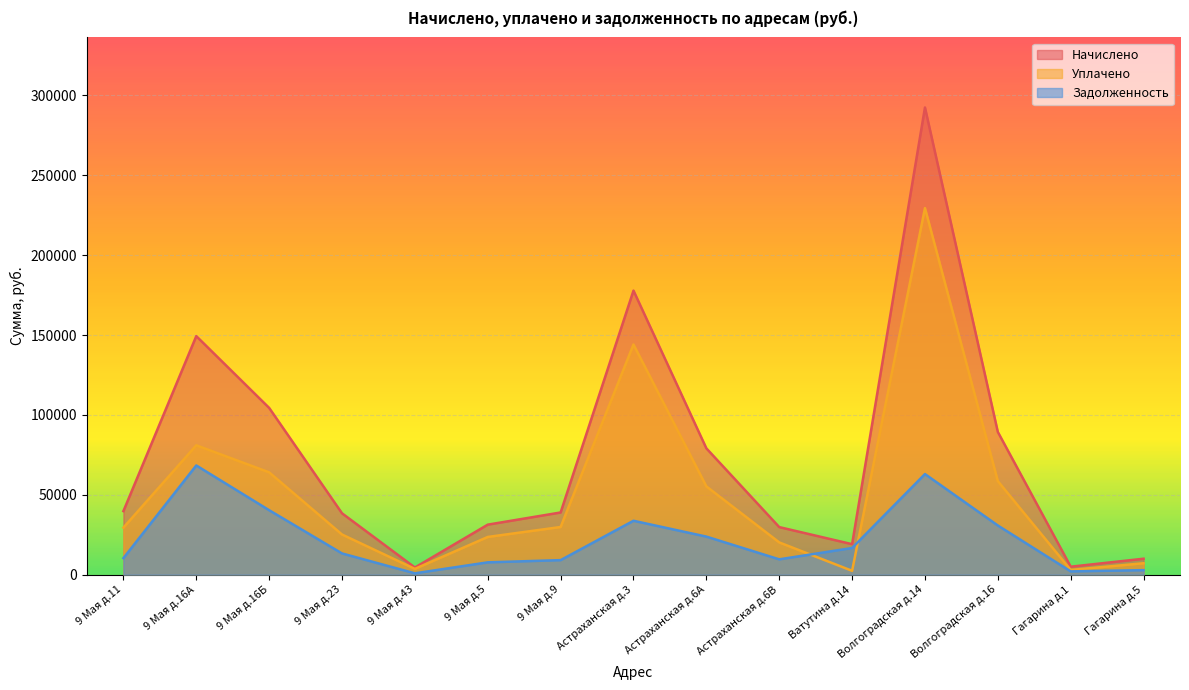

At which label does Начислено reach its minimum?

9 Мая д.43